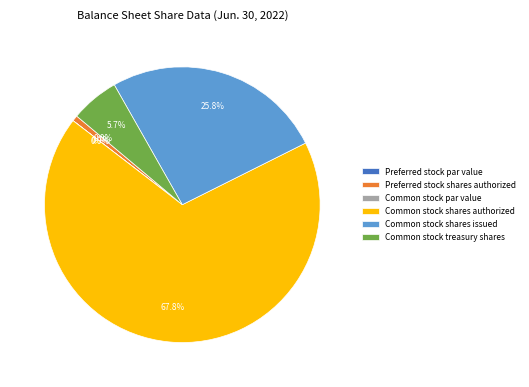

Which slice is the largest?

Common stock shares authorized